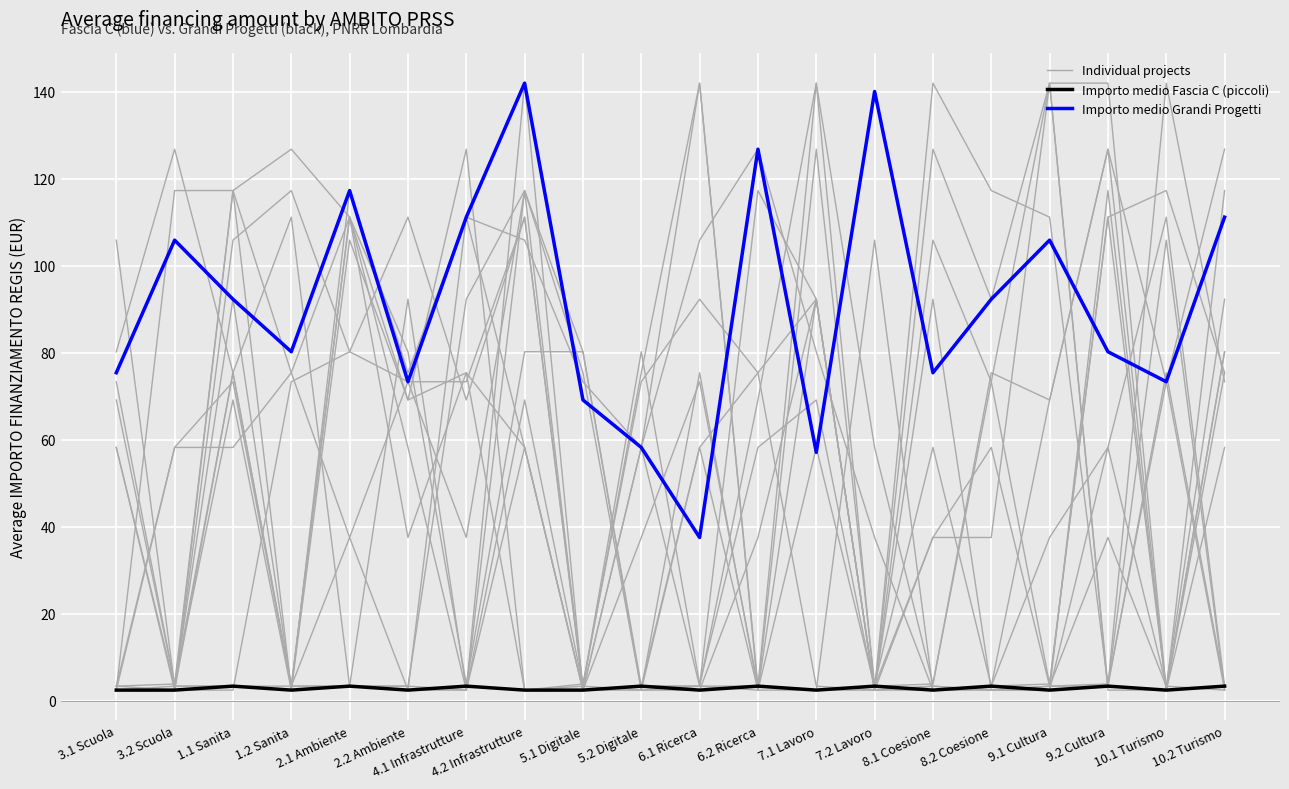

Reading left to right, list all the values displayed in this chart.

Individual projects: 3.1 Scuola=2.5	3.2 Scuola=2.5	1.1 Sanita=75.4	1.2 Sanita=3.4	2.1 Ambiente=3.4	2.2 Ambiente=3.4	4.1 Infrastrutture=2.5	4.2 Infrastrutture=58.3	5.1 Digitale=2.5	5.2 Digitale=37.6	6.1 Ricerca=73.4	6.2 Ricerca=3.4	7.1 Lavoro=2.5	7.2 Lavoro=2.5	8.1 Coesione=2.5	8.2 Coesione=3.4	9.1 Cultura=69.2	9.2 Cultura=126.8	10.1 Turismo=2.5	10.2 Turismo=58.3
Importo medio Fascia C (piccoli): 3.1 Scuola=2.5	3.2 Scuola=2.5	1.1 Sanita=3.4	1.2 Sanita=2.5	2.1 Ambiente=3.4	2.2 Ambiente=2.5	4.1 Infrastrutture=3.4	4.2 Infrastrutture=2.5	5.1 Digitale=2.5	5.2 Digitale=3.4	6.1 Ricerca=2.5	6.2 Ricerca=3.4	7.1 Lavoro=2.5	7.2 Lavoro=3.4	8.1 Coesione=2.5	8.2 Coesione=3.4	9.1 Cultura=2.5	9.2 Cultura=3.4	10.1 Turismo=2.5	10.2 Turismo=3.4
Importo medio Grandi Progetti: 3.1 Scuola=75.4	3.2 Scuola=105.9	1.1 Sanita=92.3	1.2 Sanita=80.3	2.1 Ambiente=117.3	2.2 Ambiente=73.4	4.1 Infrastrutture=111.2	4.2 Infrastrutture=142.0	5.1 Digitale=69.2	5.2 Digitale=58.3	6.1 Ricerca=37.6	6.2 Ricerca=126.8	7.1 Lavoro=57.1	7.2 Lavoro=140.1	8.1 Coesione=75.4	8.2 Coesione=92.3	9.1 Cultura=105.9	9.2 Cultura=80.3	10.1 Turismo=73.4	10.2 Turismo=111.2